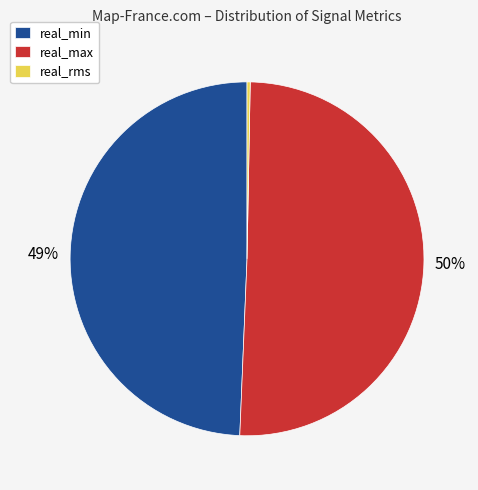

The real_rms slice represents 0% of the pie. True or false?

True